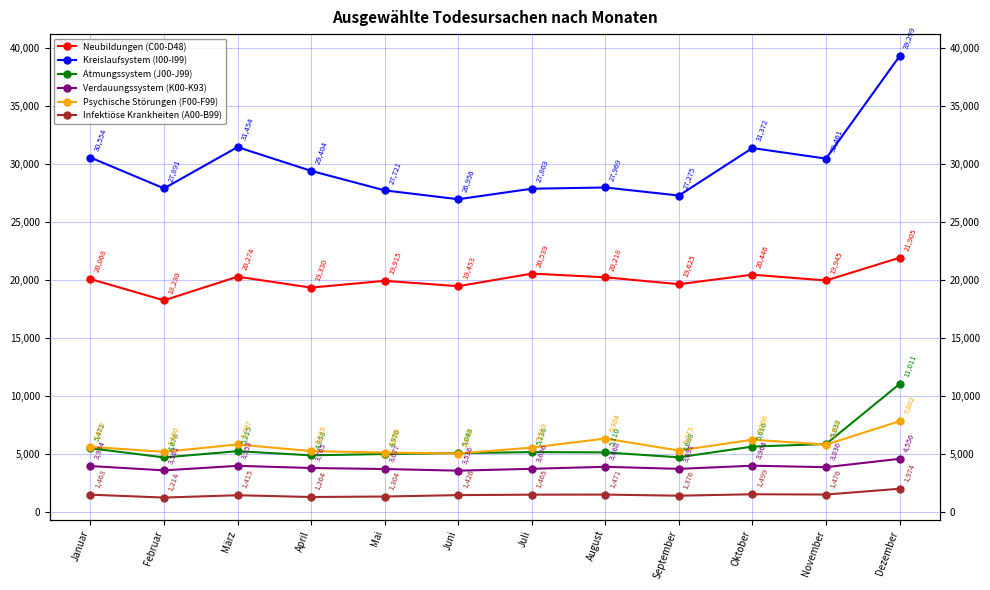

True or false: Verdauungssystem (K00-K93) has a value of 5075 at August.

False